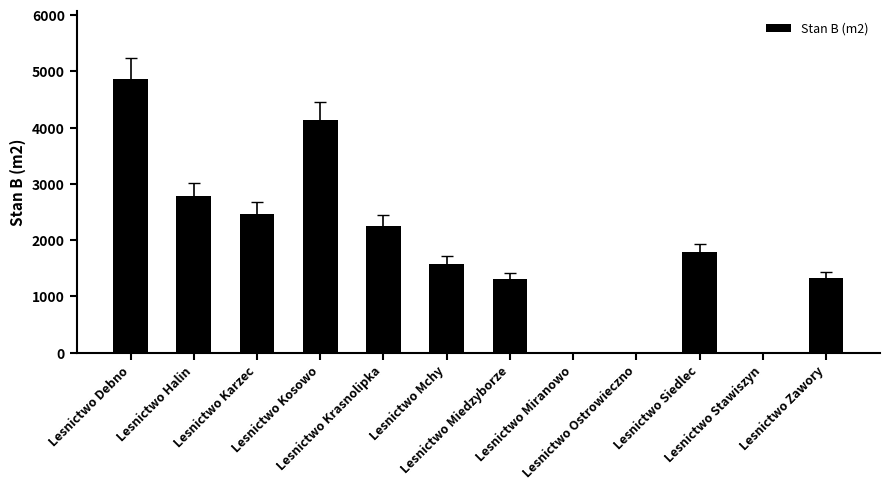

Are the bars horizontal?

No